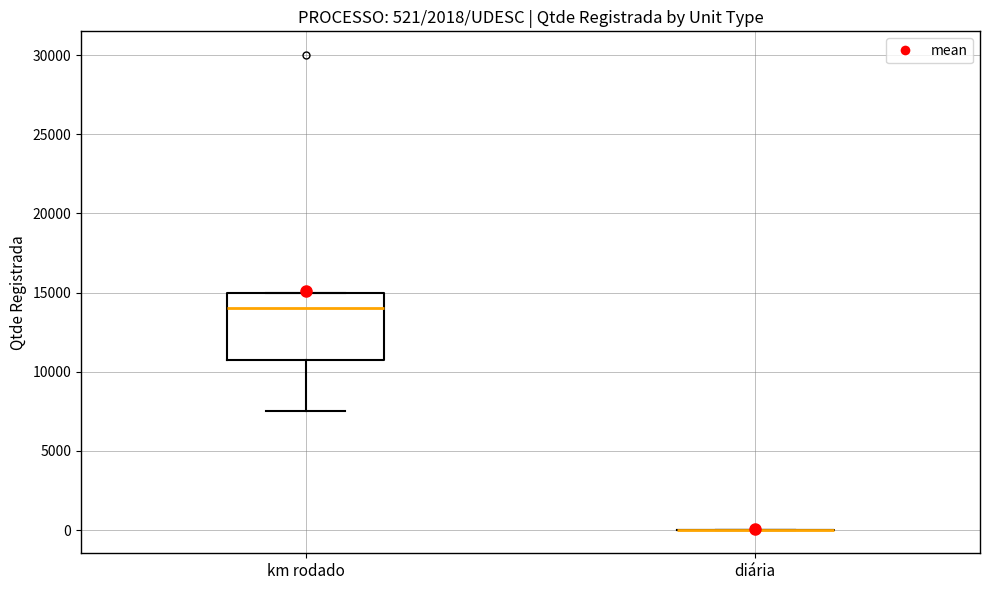

Which box is the tallest, from its lower edge to its upper edge?

km rodado